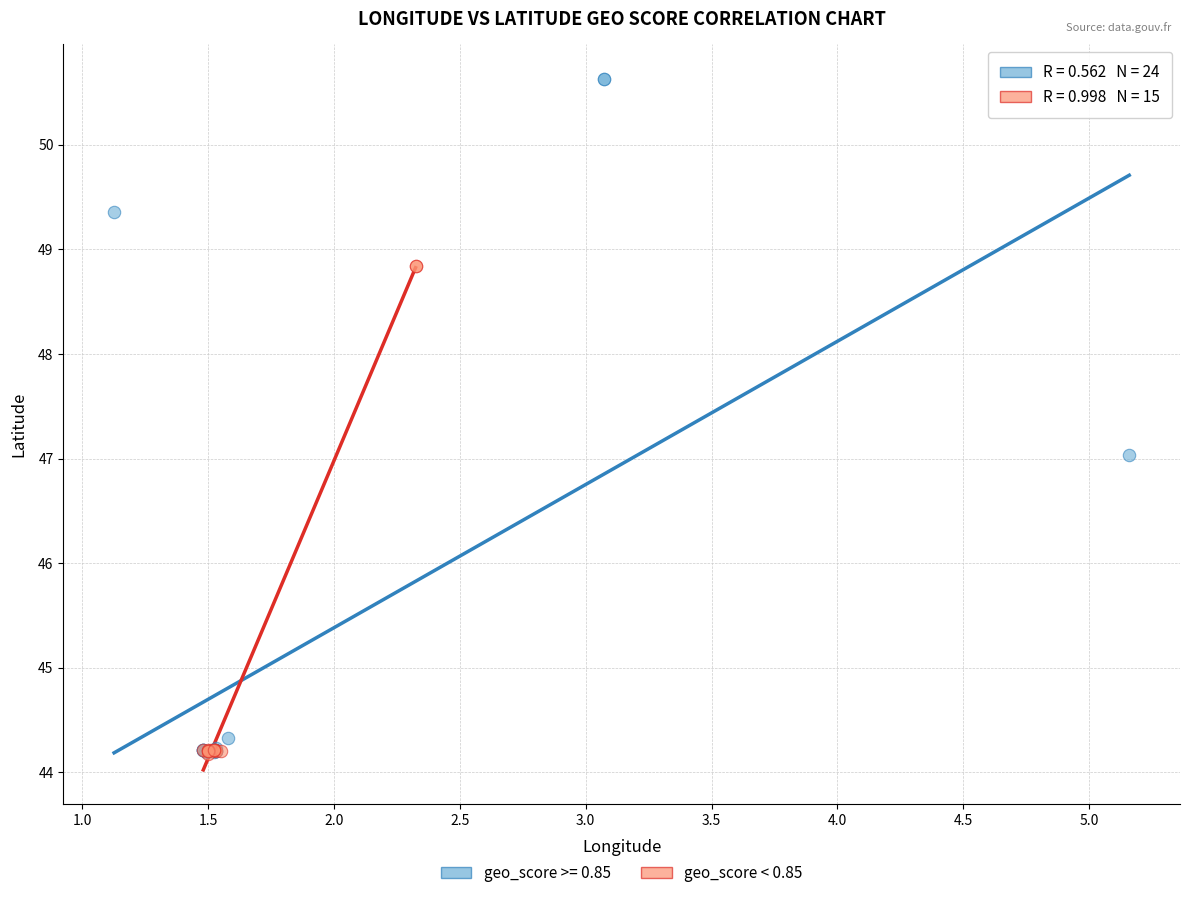

Which series reaches the maximum Y coordinate?

geo_score >= 0.85